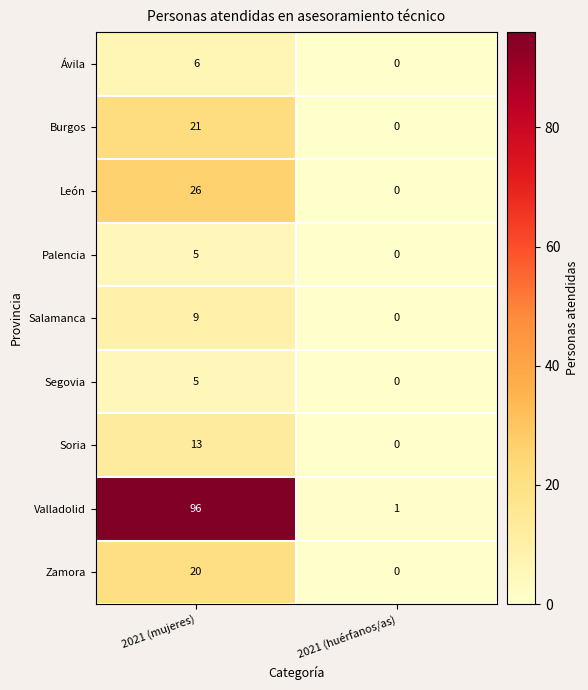

What is the difference between the Segovia values at 2021 (huérfanos/as) and 2021 (mujeres)?

5